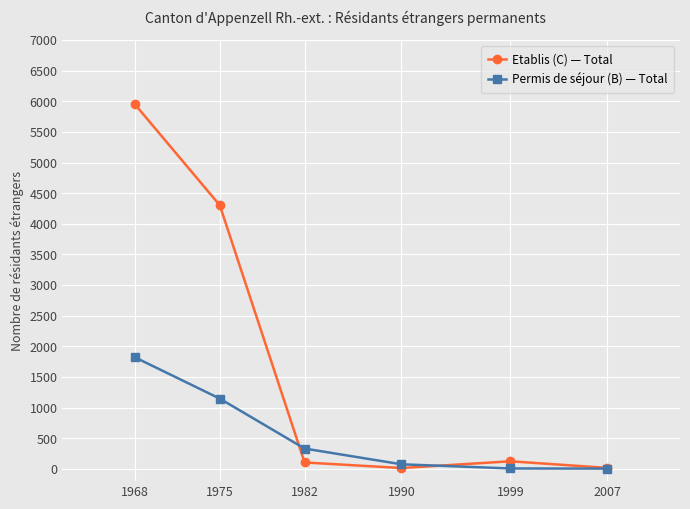

What is the difference between the Permis de séjour (B) — Total values at 2007 and 1990?

70